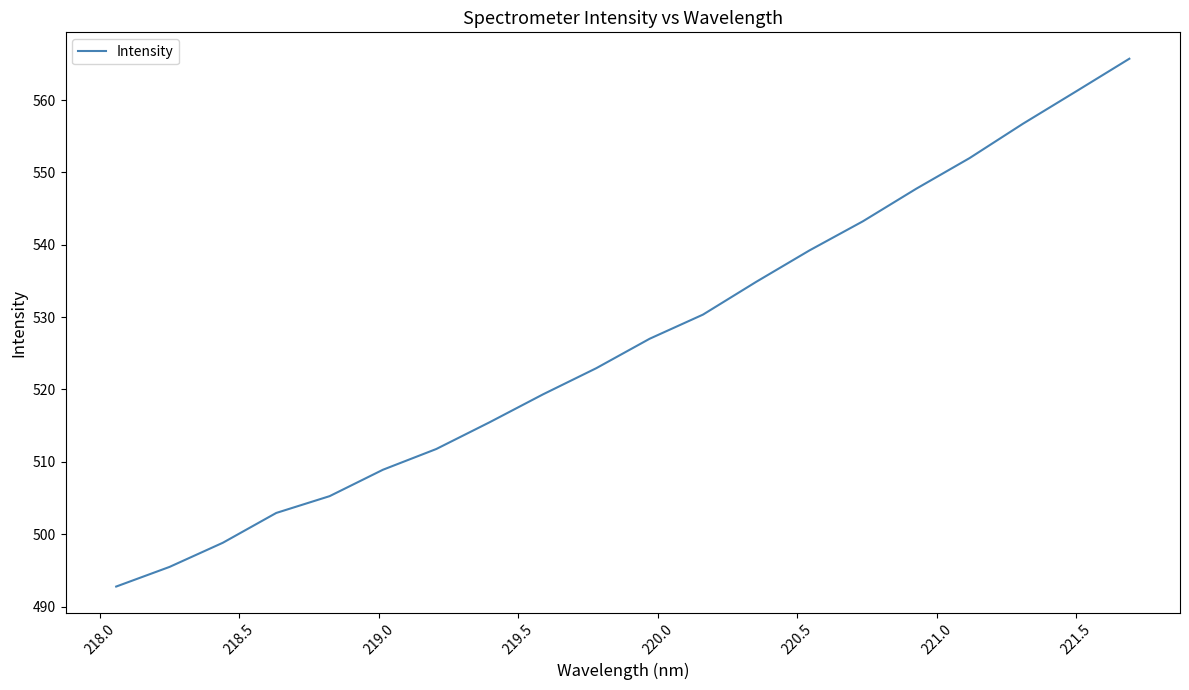

What is the difference between the maximum and minimum values?

73.0